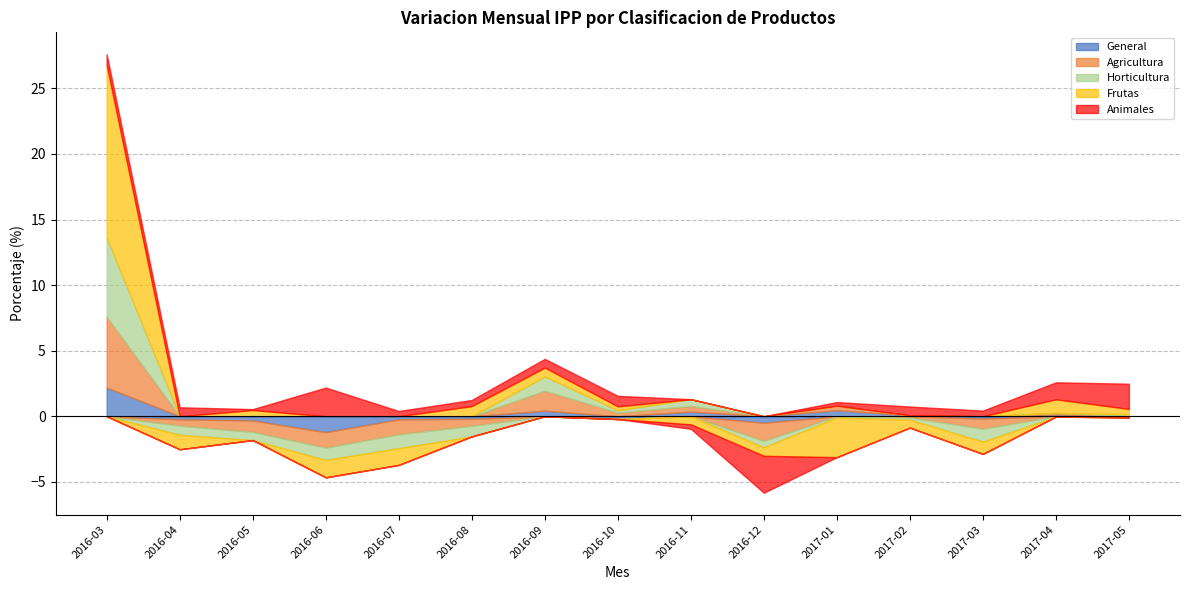

Where is Frutas nearest to the value 5?

2017-04